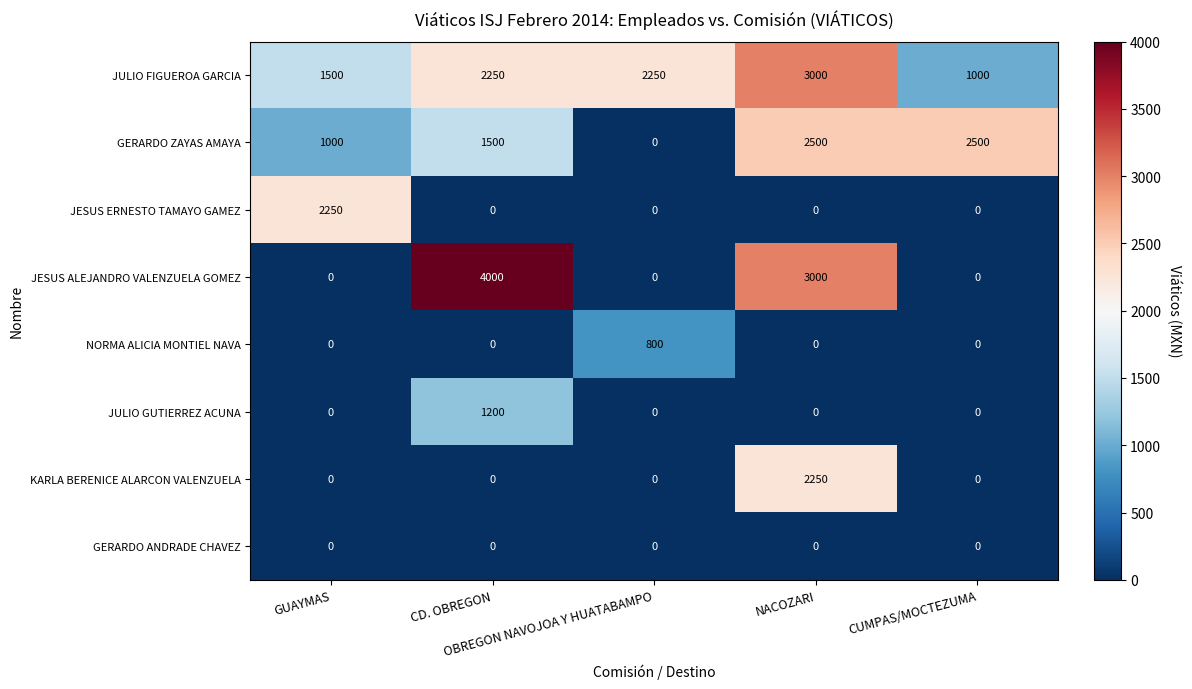

Which series has the largest range (max minus min)?

JESUS ALEJANDRO VALENZUELA GOMEZ